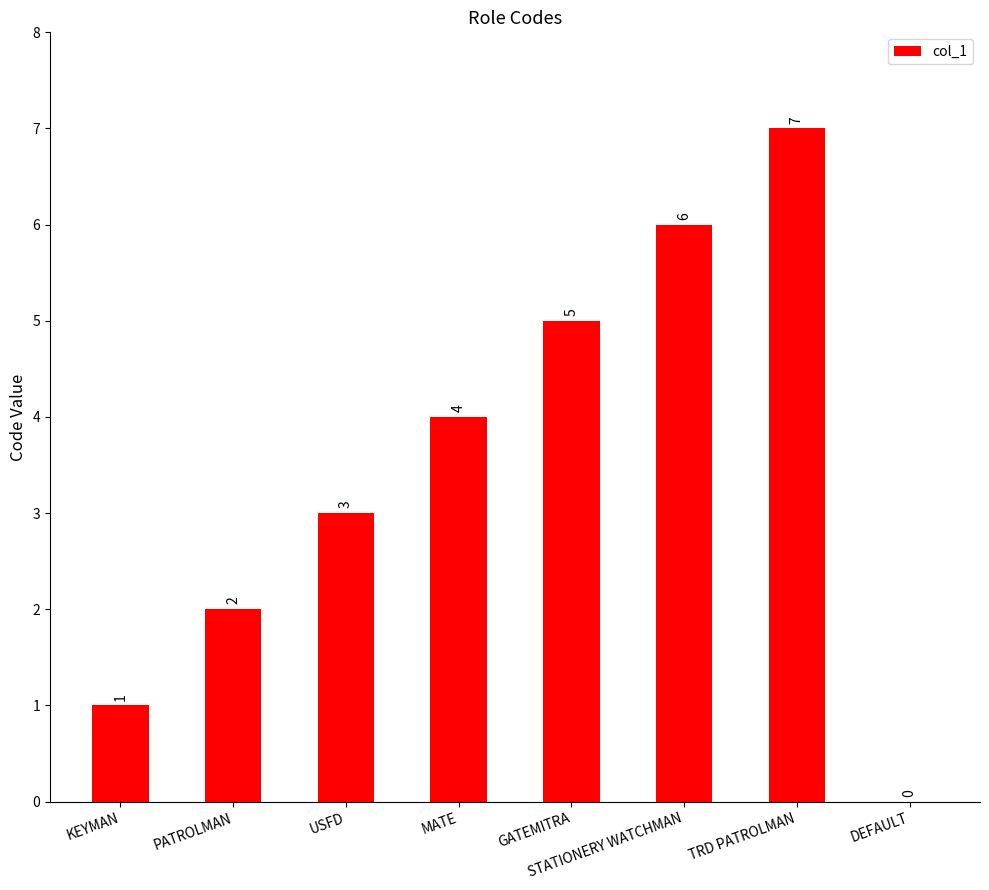

Between STATIONERY WATCHMAN and PATROLMAN, which is larger?

STATIONERY WATCHMAN